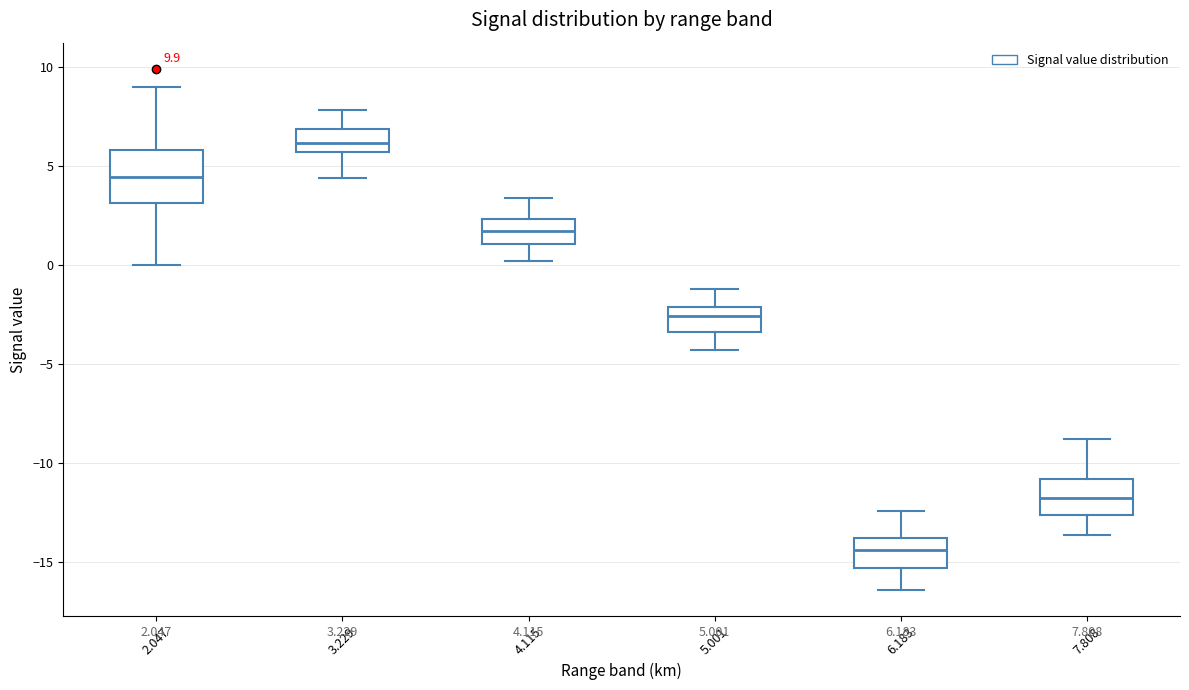

Which box has the lowest median line?

6.183